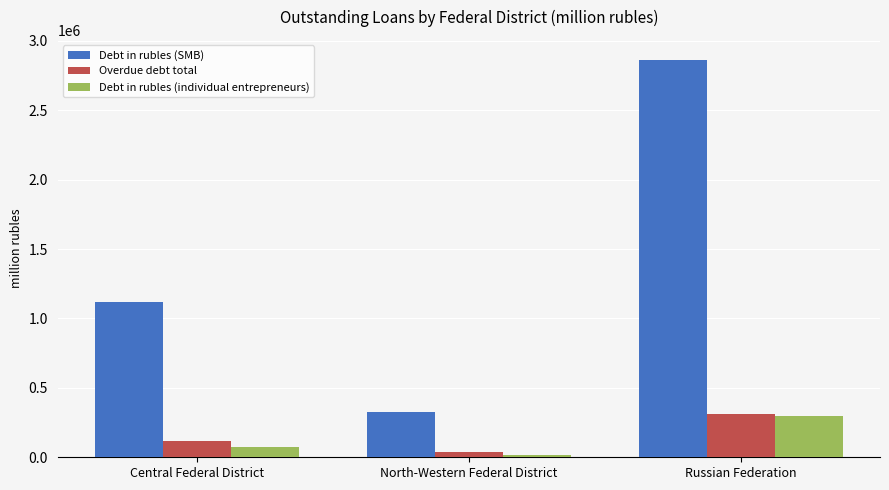

Which series has the widest spread of values?

Debt in rubles (SMB)